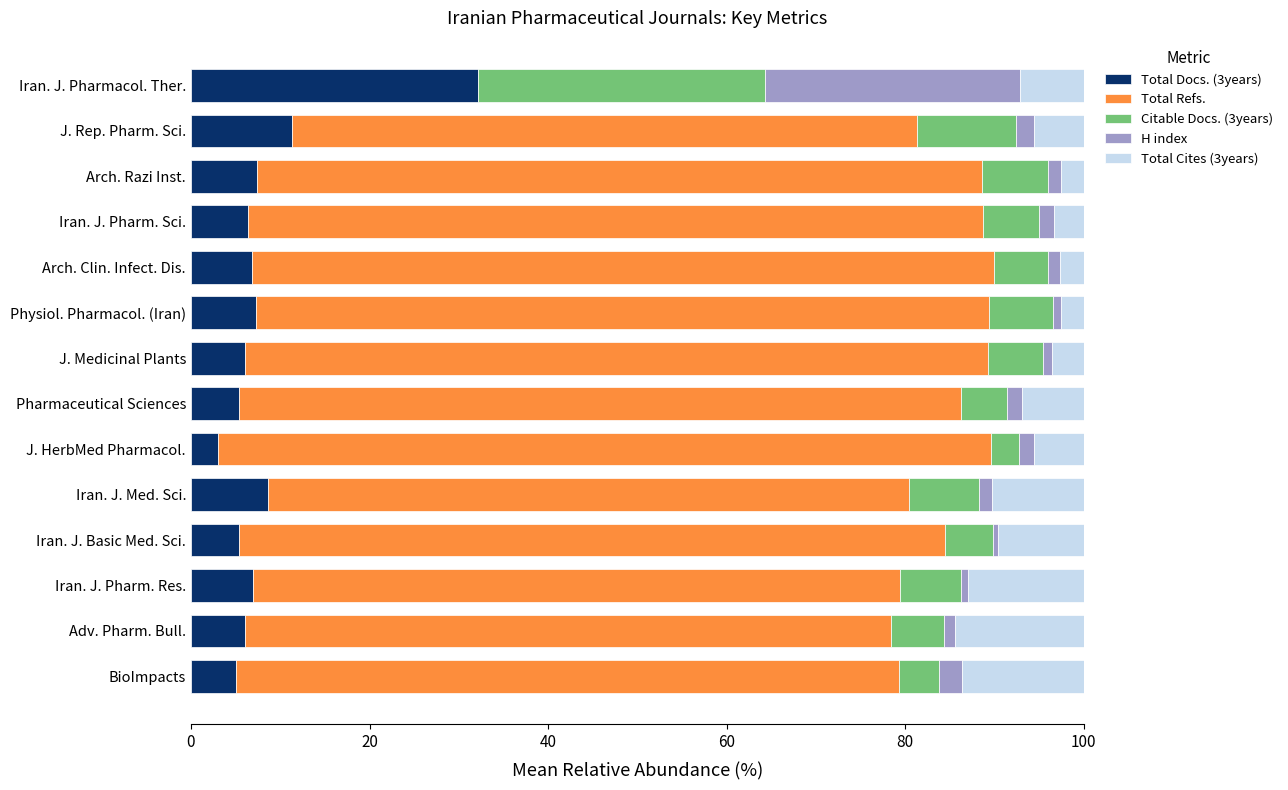

The Total Docs. (3years) series shows 7.0 at Iran. J. Pharm. Res.. True or false?

True